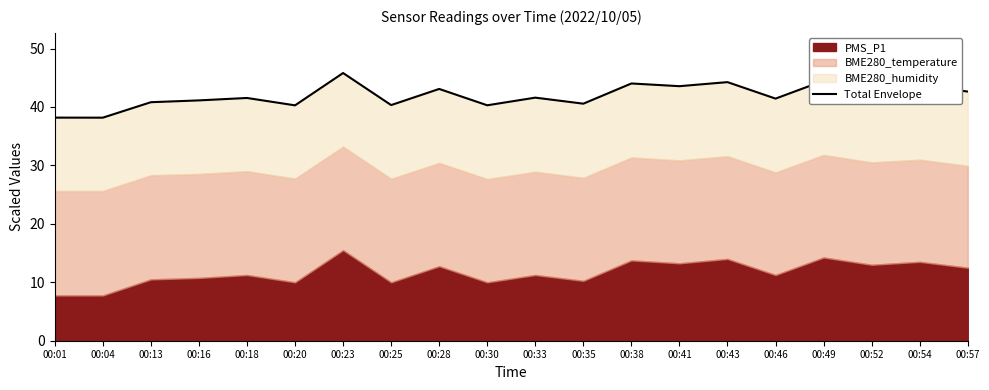

What is the change in value from 00:20 to 00:43?

+4.0